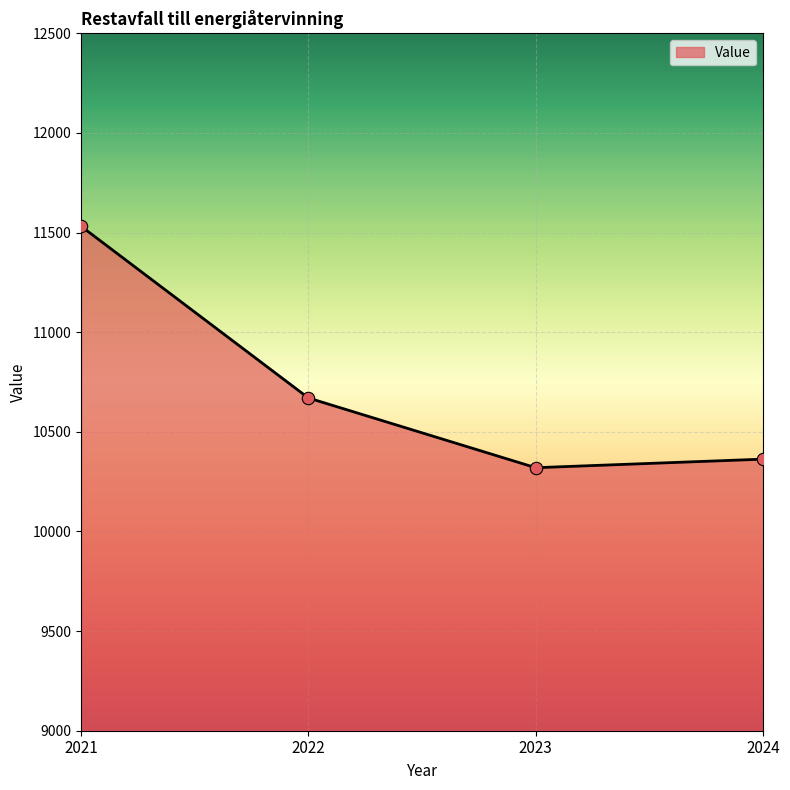

What is the ratio of the value at 2021 to the value at 2022?

1.1